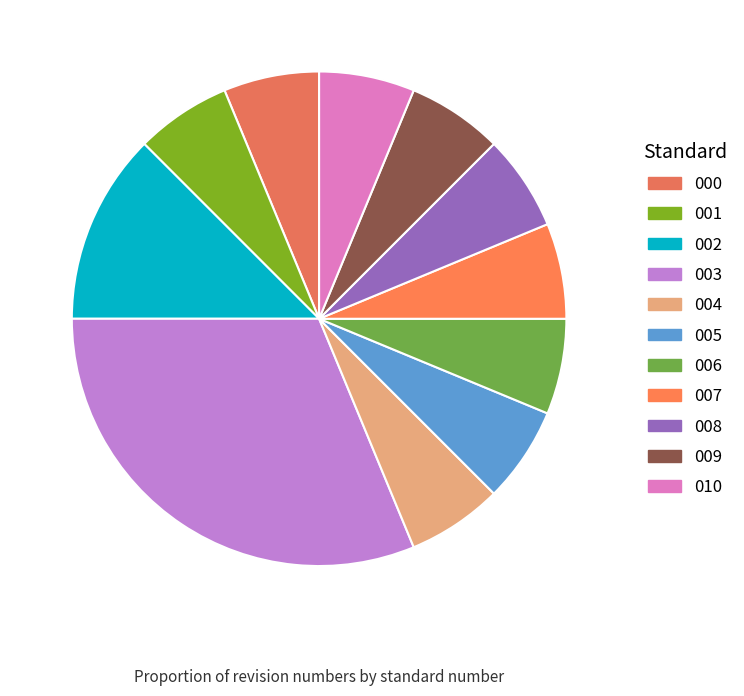

Which category has the biggest portion of the pie?

003